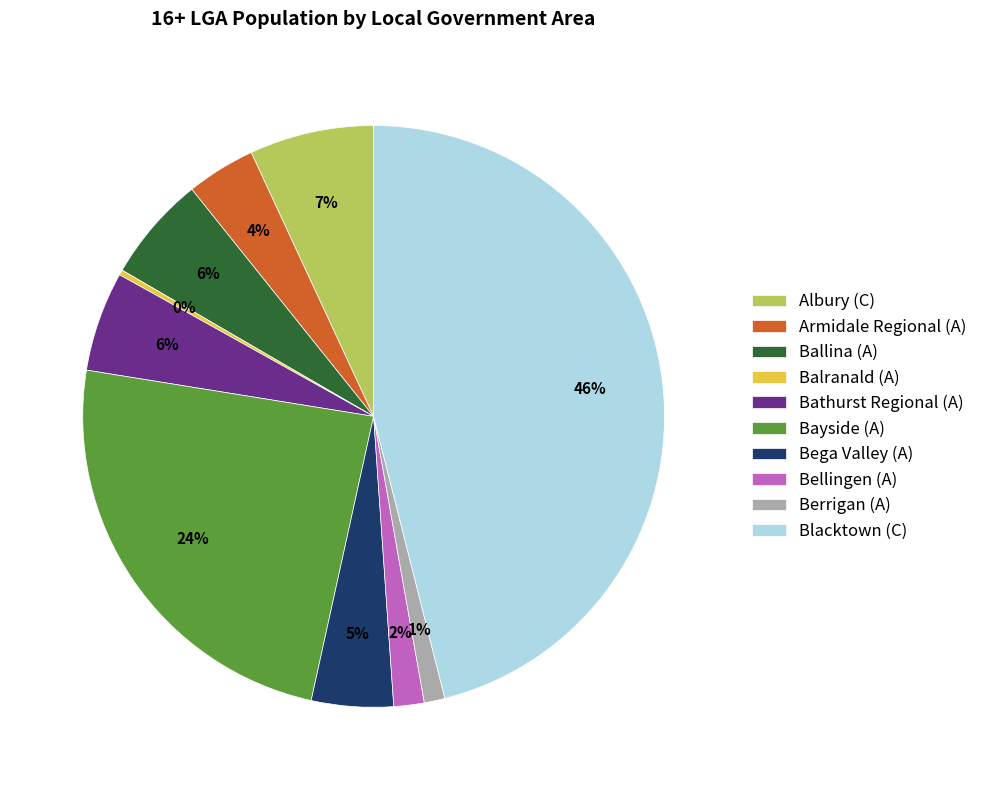

To the nearest percent, what is the average slice percentage?

10%